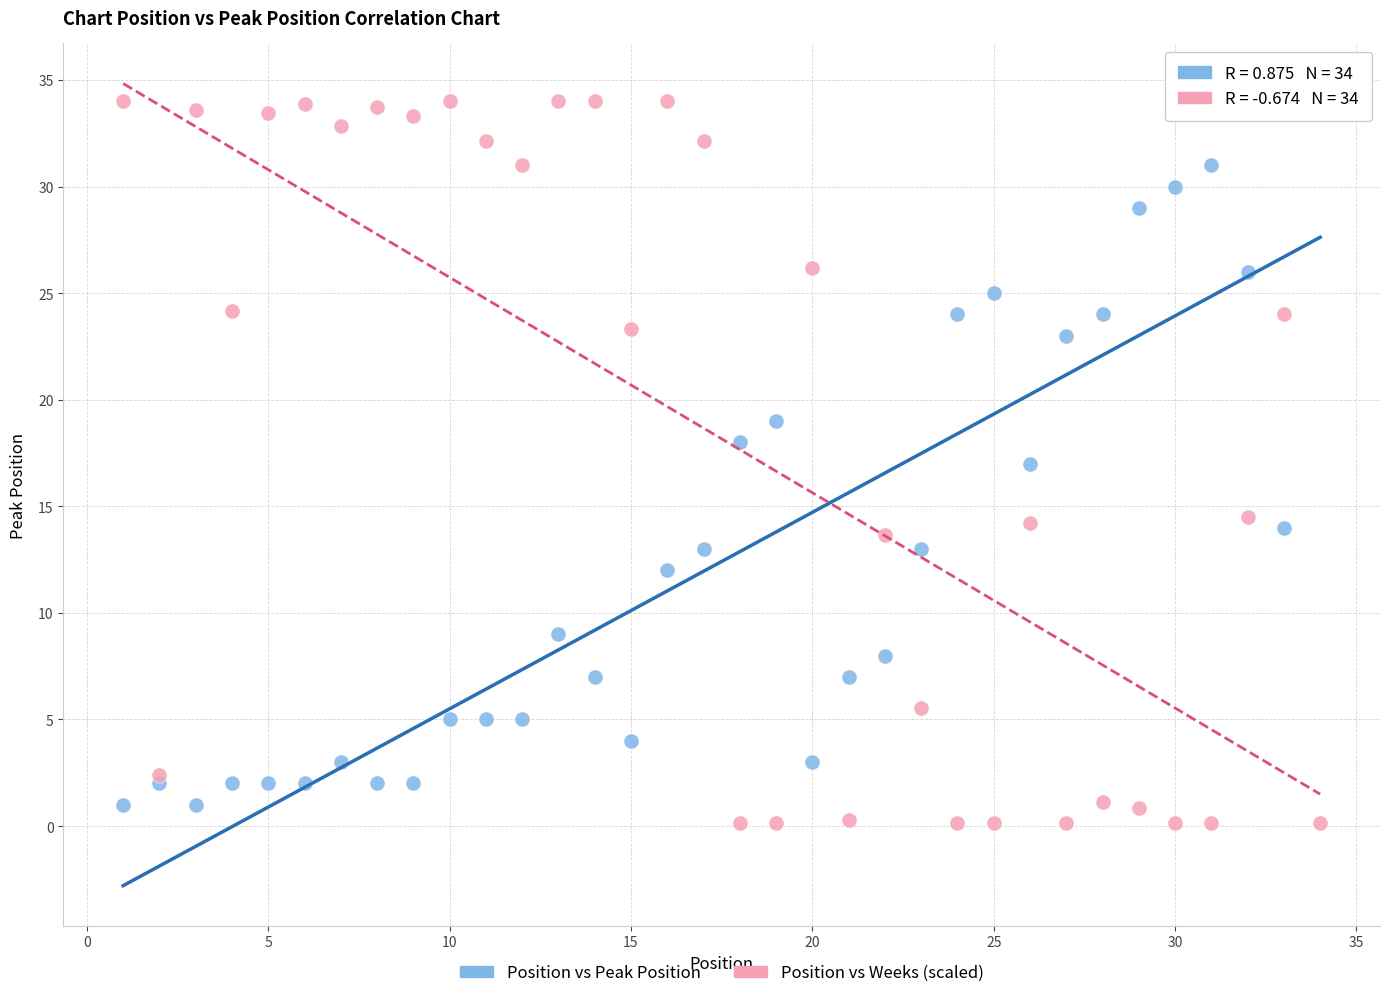

Across all data points, what is the range of Y values (max minus min)?

33.9